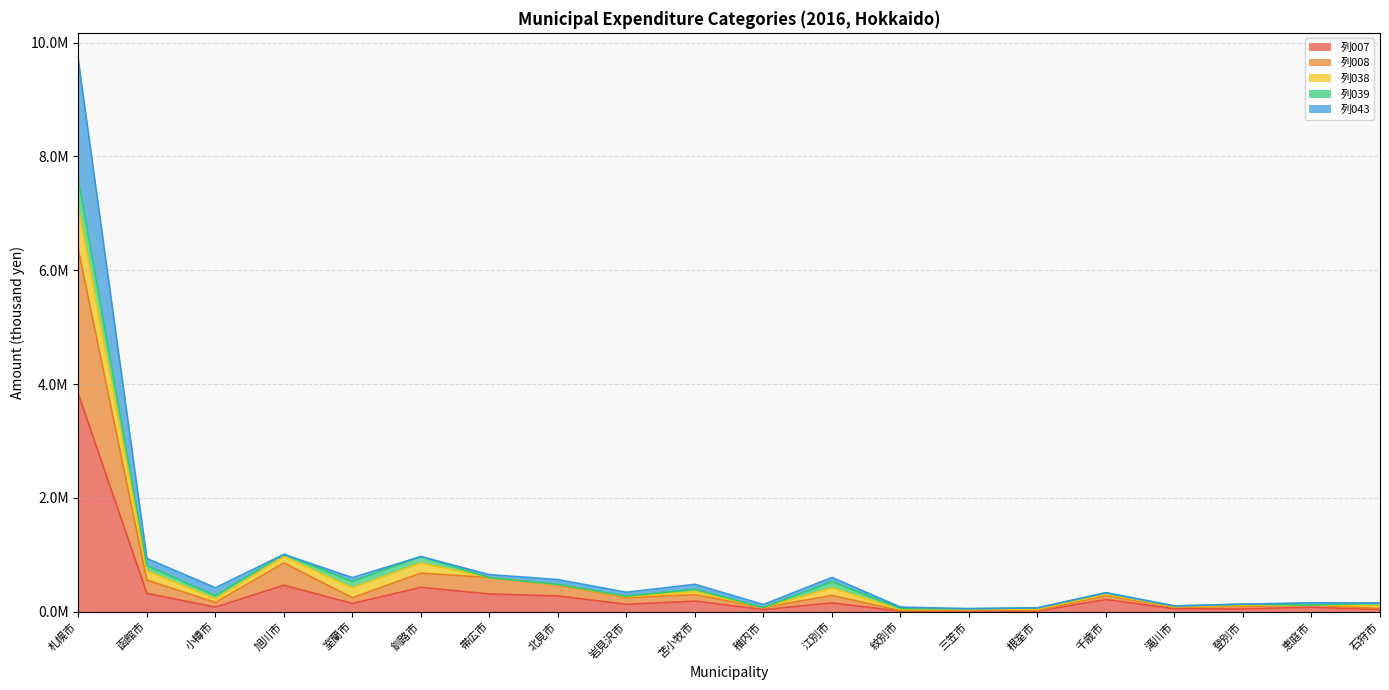

At which label does 列043 reach its minimum?

三笠市